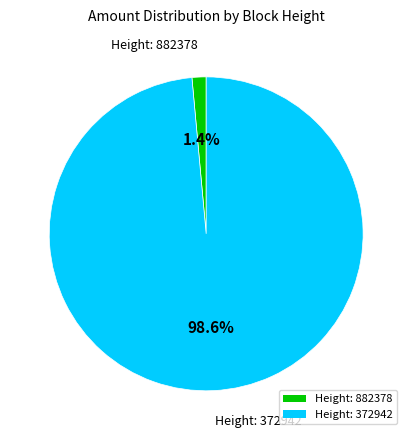

Does Height: 372942 represent more than half of the total?

Yes